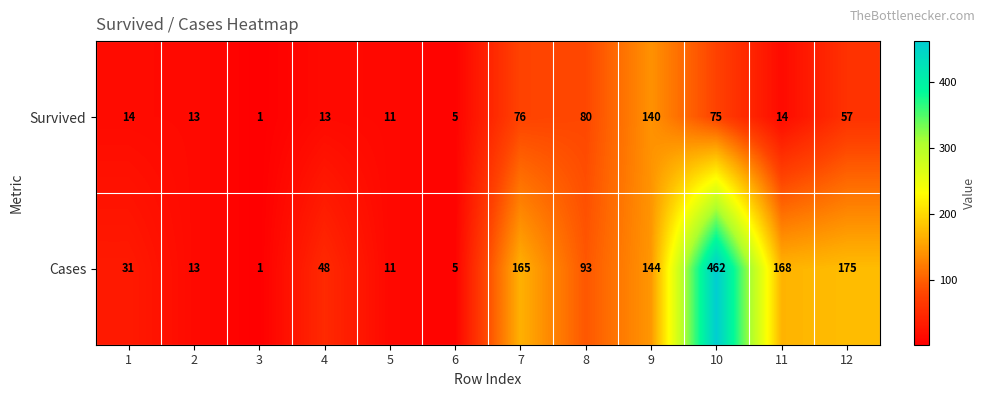

What is the highest value of the Cases series?

462